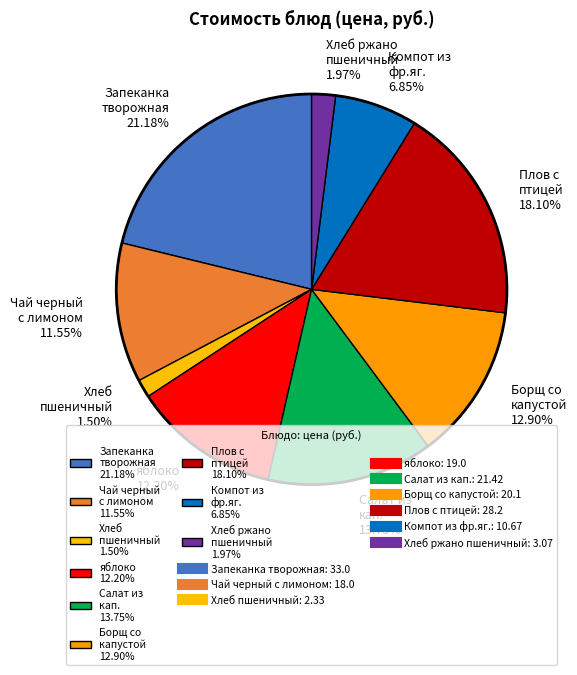

Does Чай черный с лимоном 11.55% account for over 50% of the chart?

No